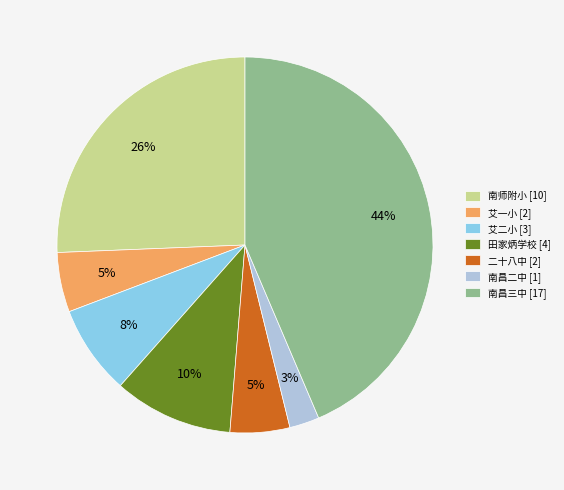

What is the largest slice in the pie chart?

南昌三中